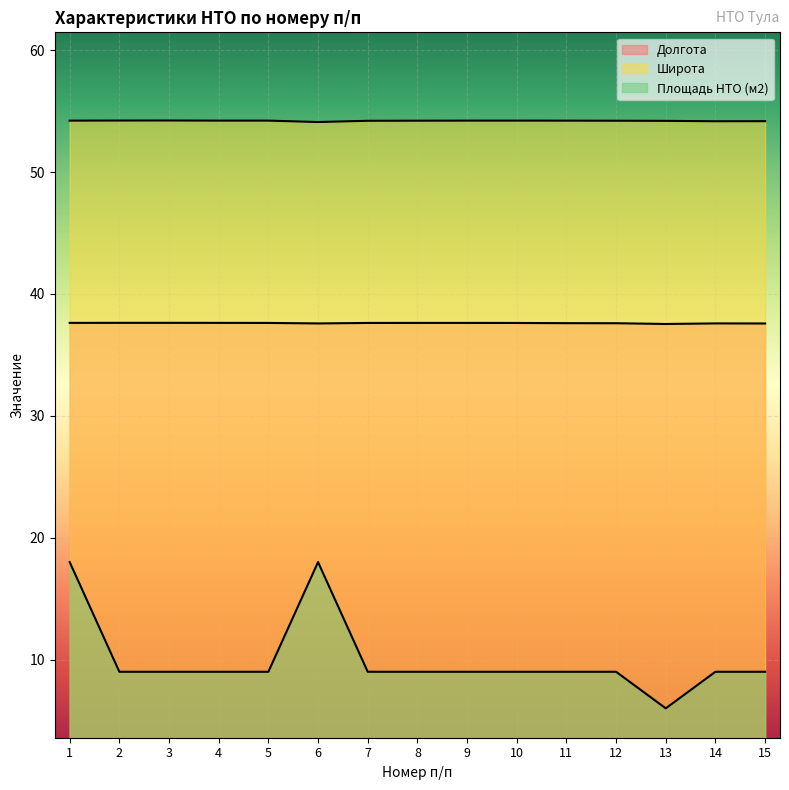

Which series changed the most between 8 and 9?

Широта